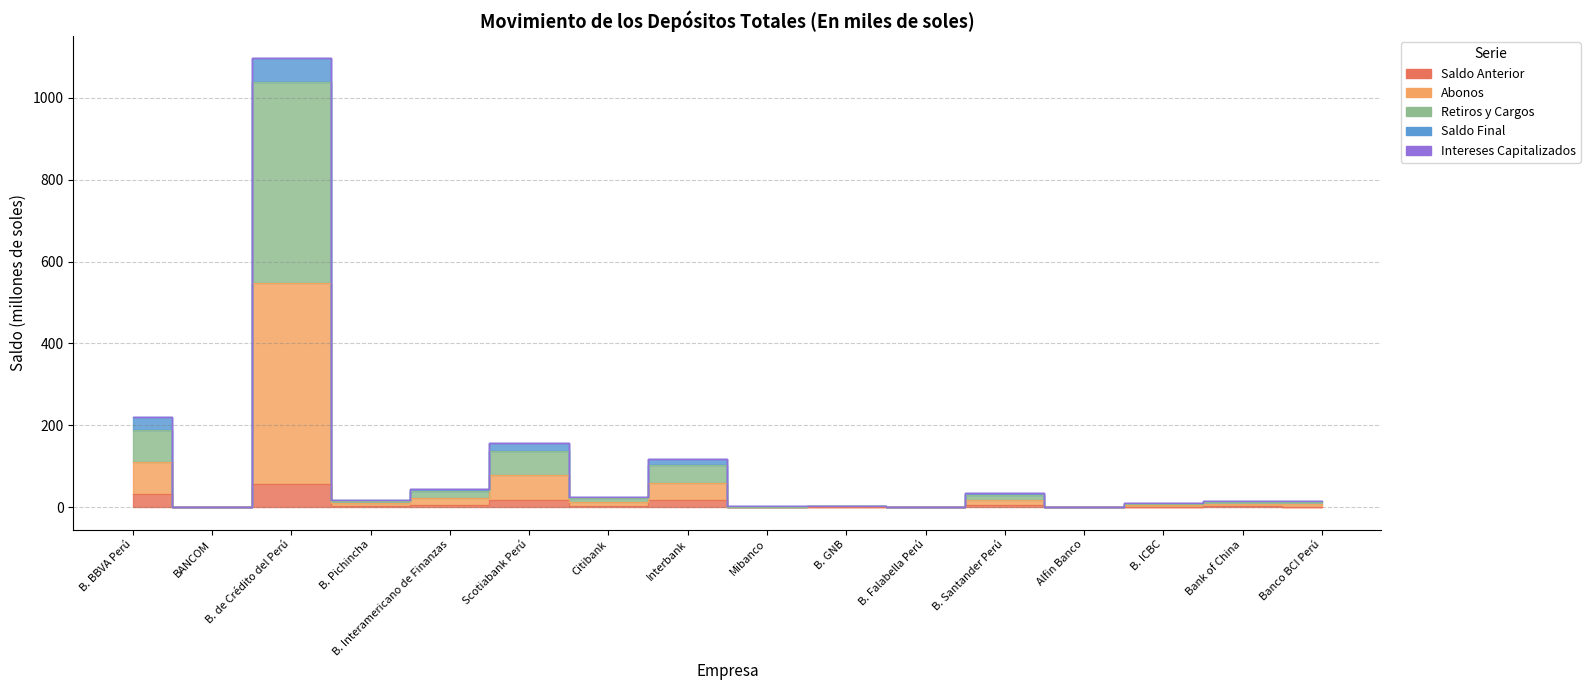

The Retiros y Cargos series shows 0.1 at Alfin Banco. True or false?

False